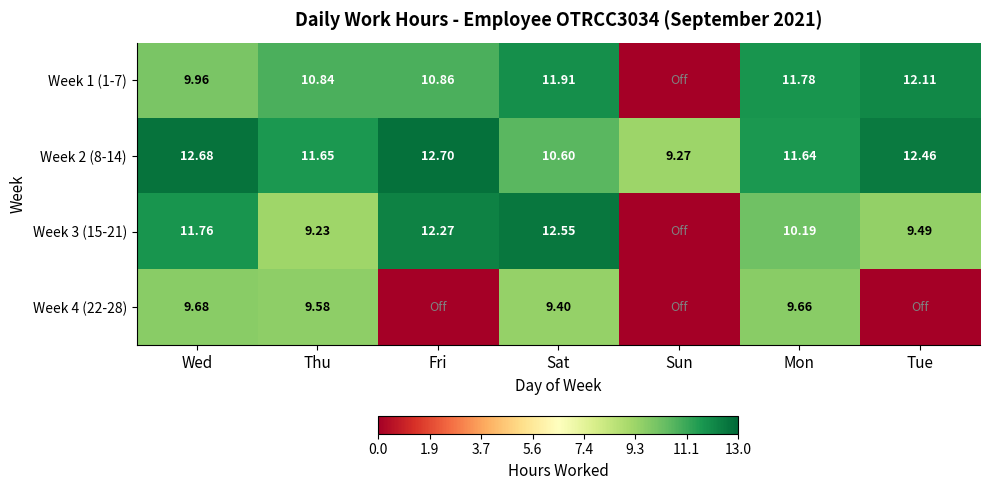

At which label does Week 2 (8-14) first exceed 11?

Wed